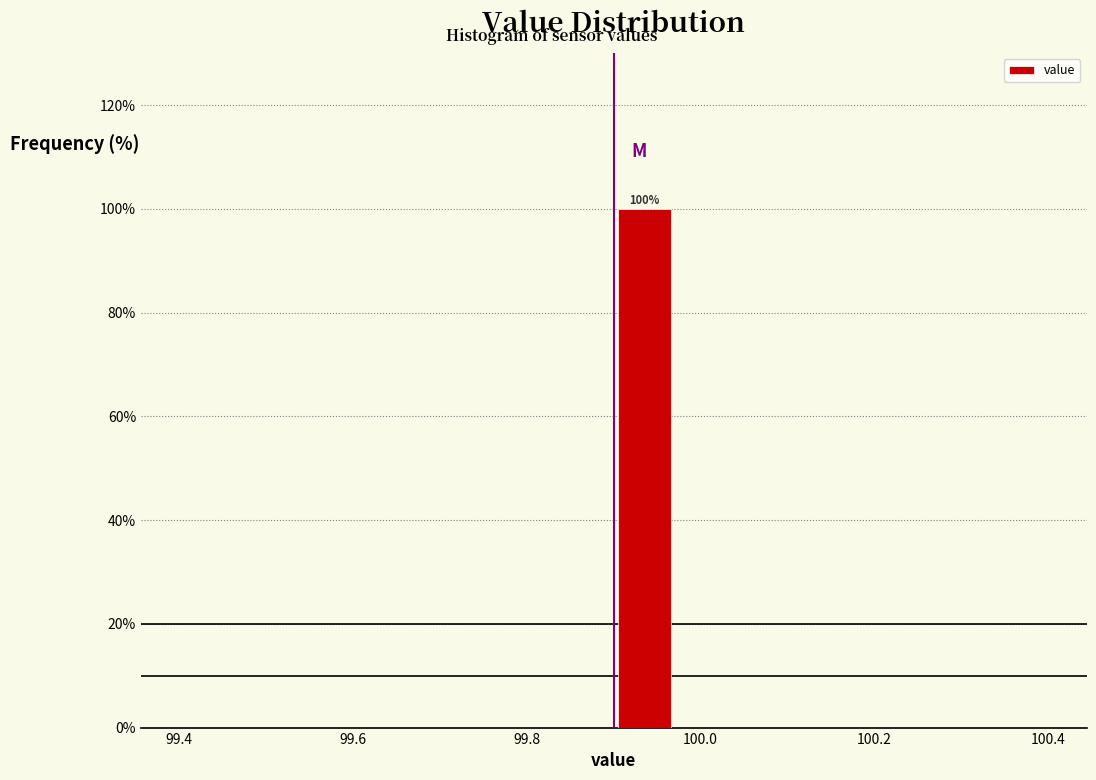

Read against the x-axis, roughly where is the centre of the tallest bar?

99.94